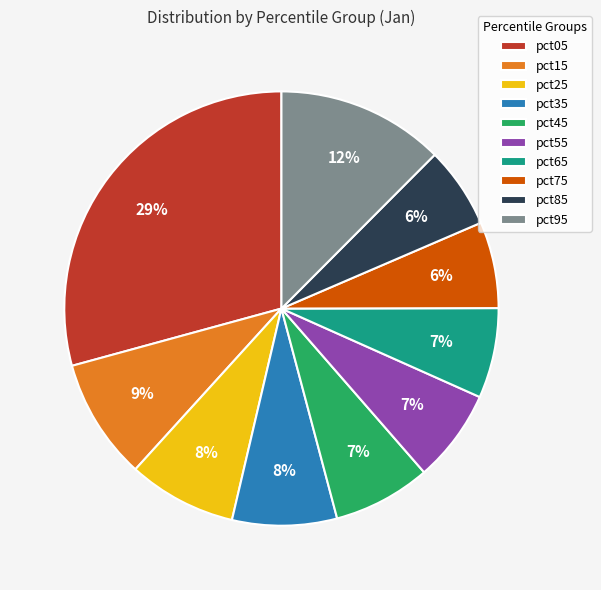

To the nearest percent, what is the combined percentage of pct35 and pct55?

15%